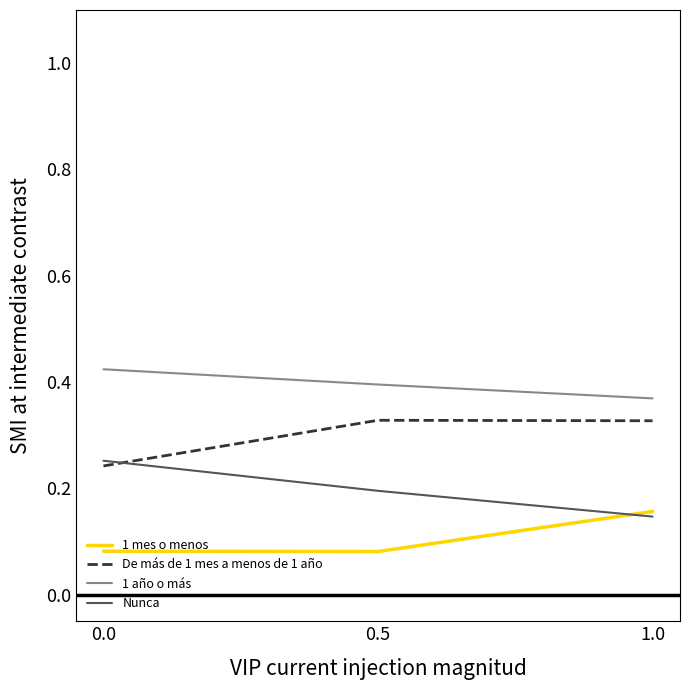

Rank the categories by 1 año o más value from highest to lowest.

0.0, 0.5, 1.0